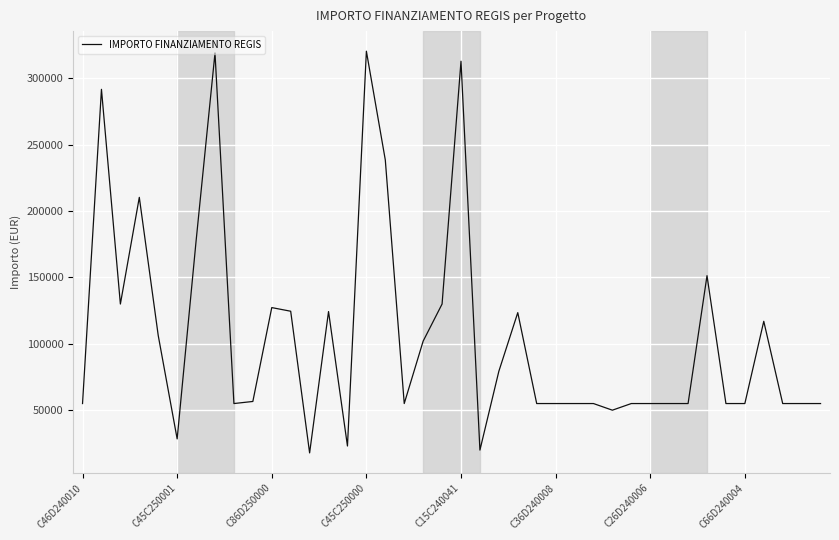

What is the difference between the maximum and minimum values?

302745.6